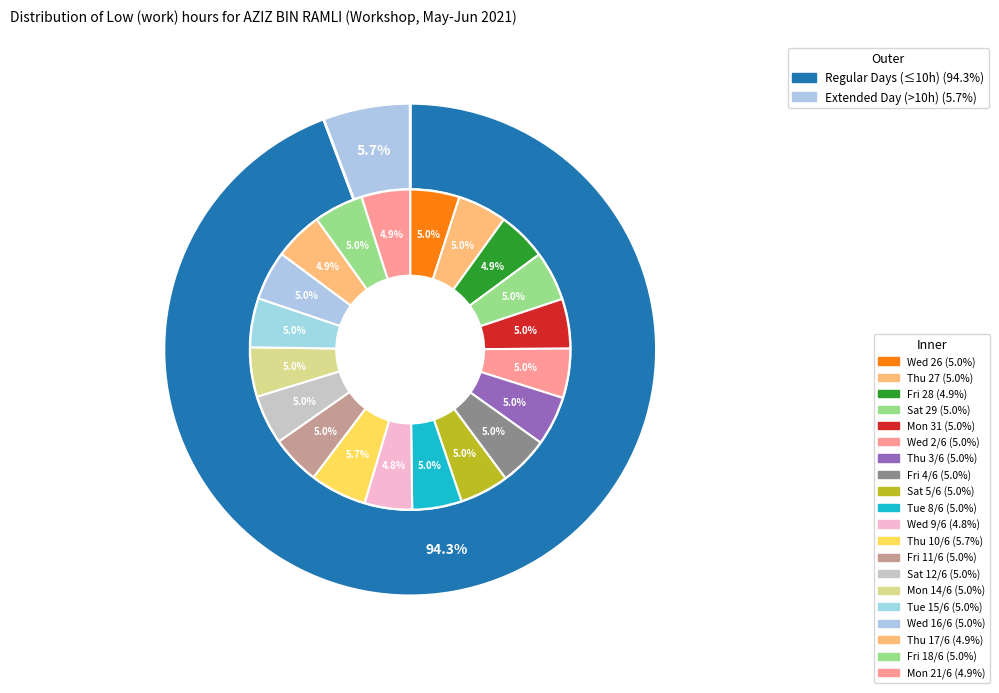

How many slices are in this pie chart?

20